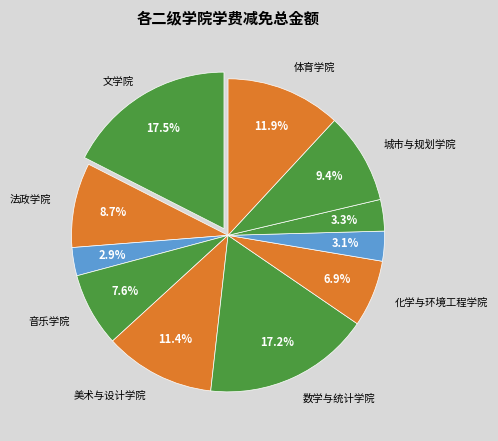

How many segments does this pie chart have?

11